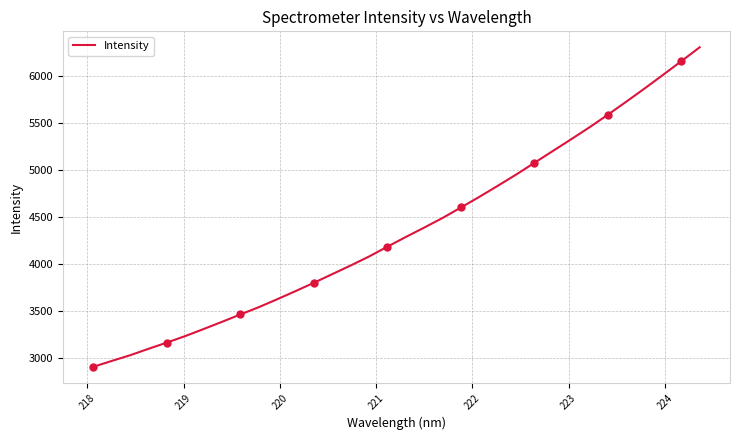

What is the difference between the maximum and minimum values?

3405.6